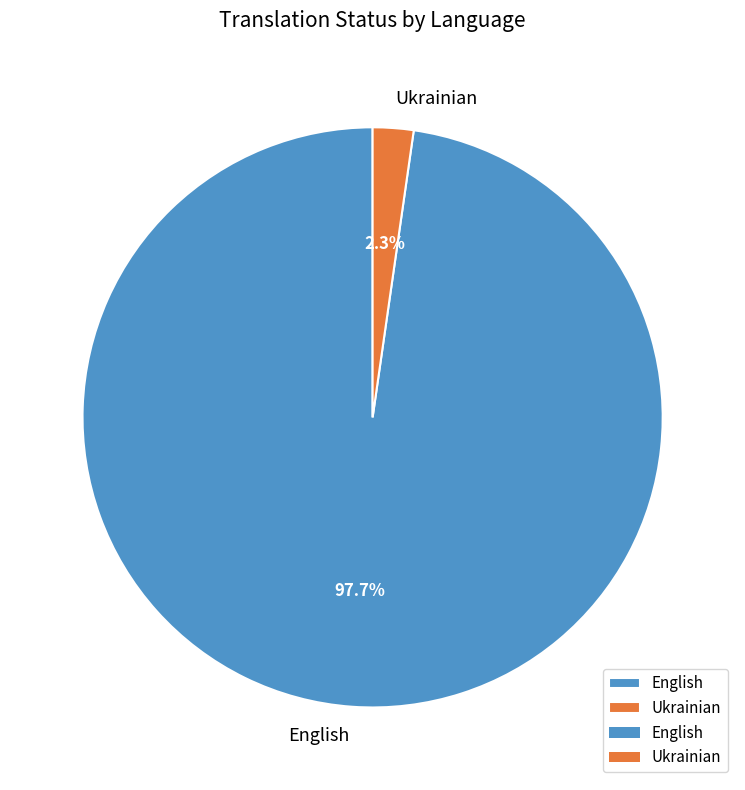

The English slice represents 98% of the pie. True or false?

True